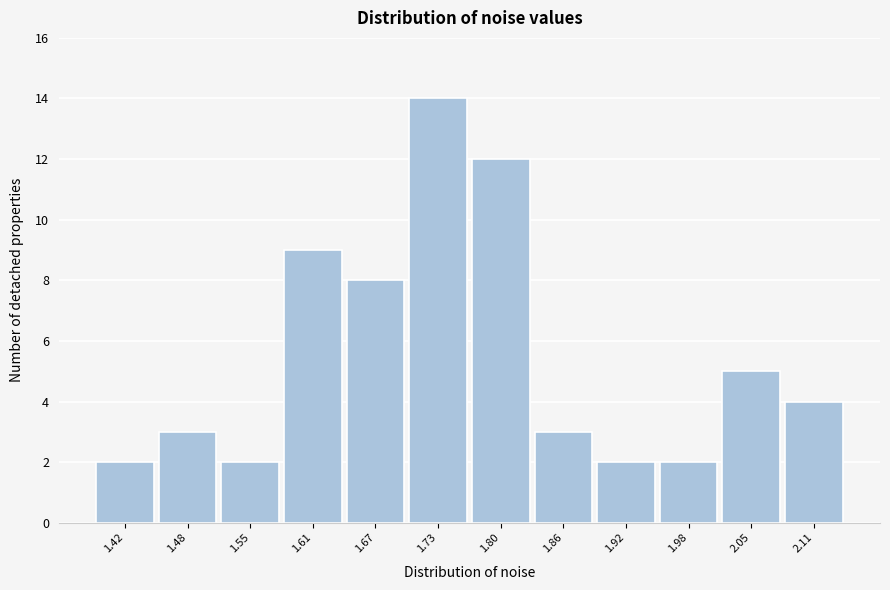

Reading left to right, list every bar in this chart as the range it spans on the x-axis followed by its height. Neither the bar edges nor the heights are printed on the chart, so give them approximately, as read against the axes.

1.39 to 1.45: 2
1.45 to 1.51: 3
1.51 to 1.58: 2
1.58 to 1.64: 9
1.64 to 1.70: 8
1.70 to 1.76: 14
1.76 to 1.83: 12
1.83 to 1.89: 3
1.89 to 1.95: 2
1.95 to 2.01: 2
2.01 to 2.08: 5
2.08 to 2.14: 4